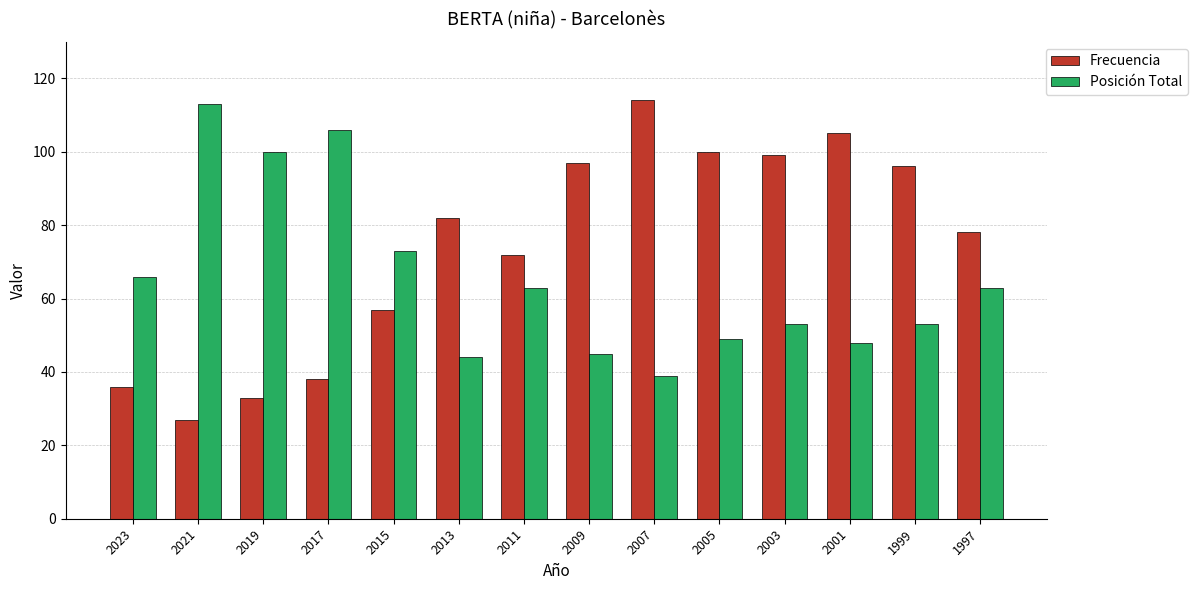

Which category has the highest value in the Posición Total series?

2021